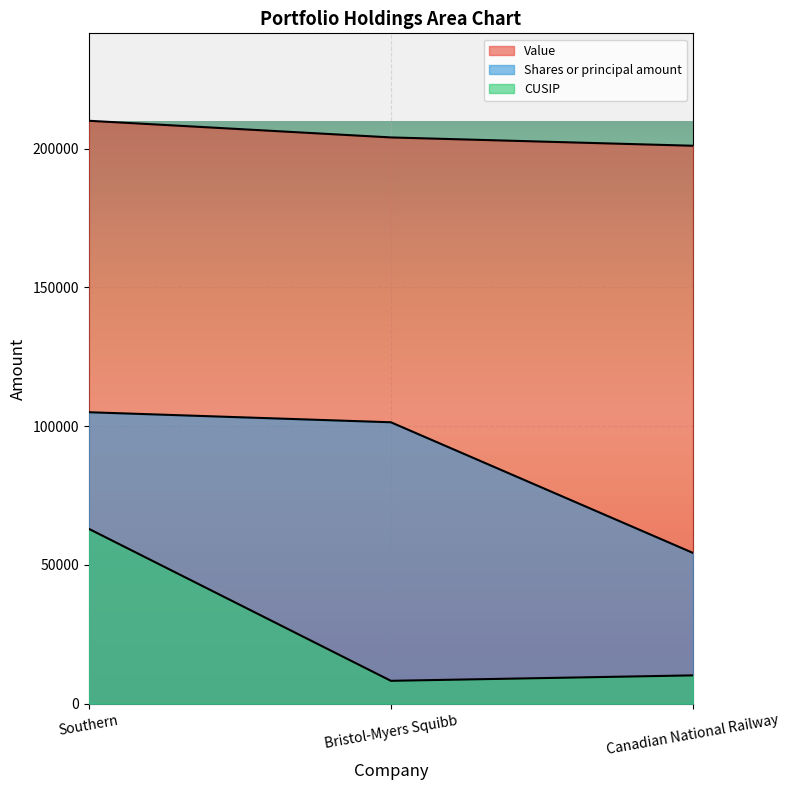

Between Bristol-Myers Squibb and Canadian National Railway, which series saw the biggest shift?

Shares or principal amount